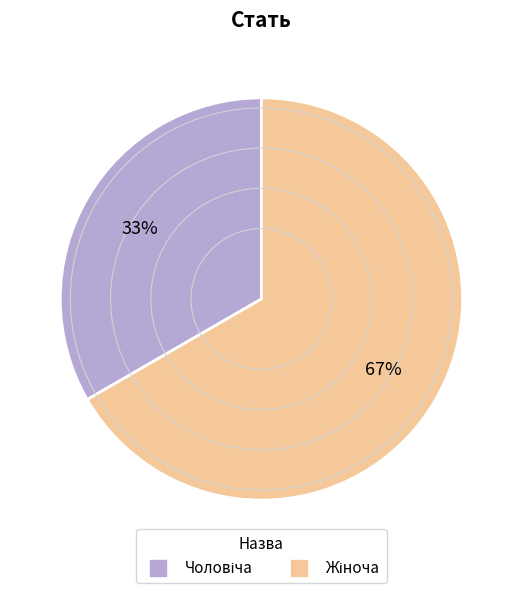

Does any single category account for the majority?

Yes